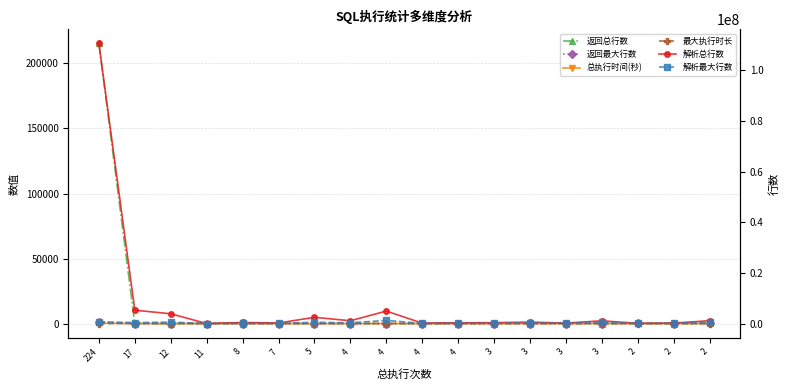

The 解析总行数 series shows 182792 at 3. True or false?

True